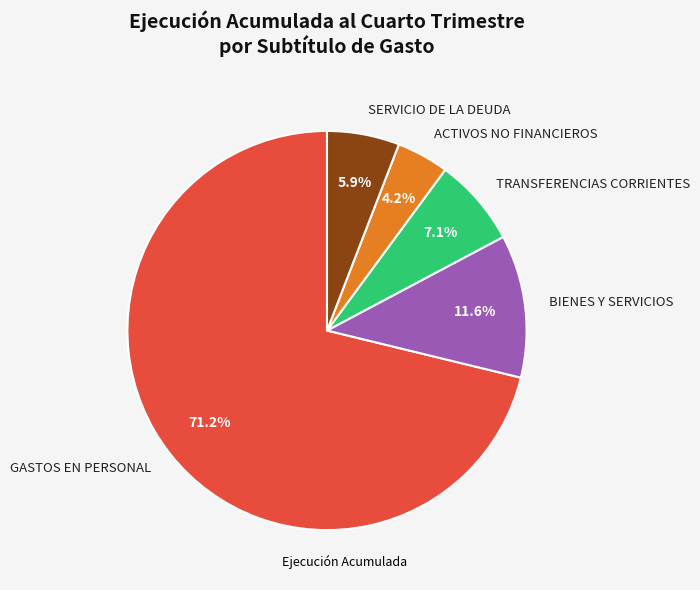

Which has a higher value, BIENES Y SERVICIOS or GASTOS EN PERSONAL?

GASTOS EN PERSONAL